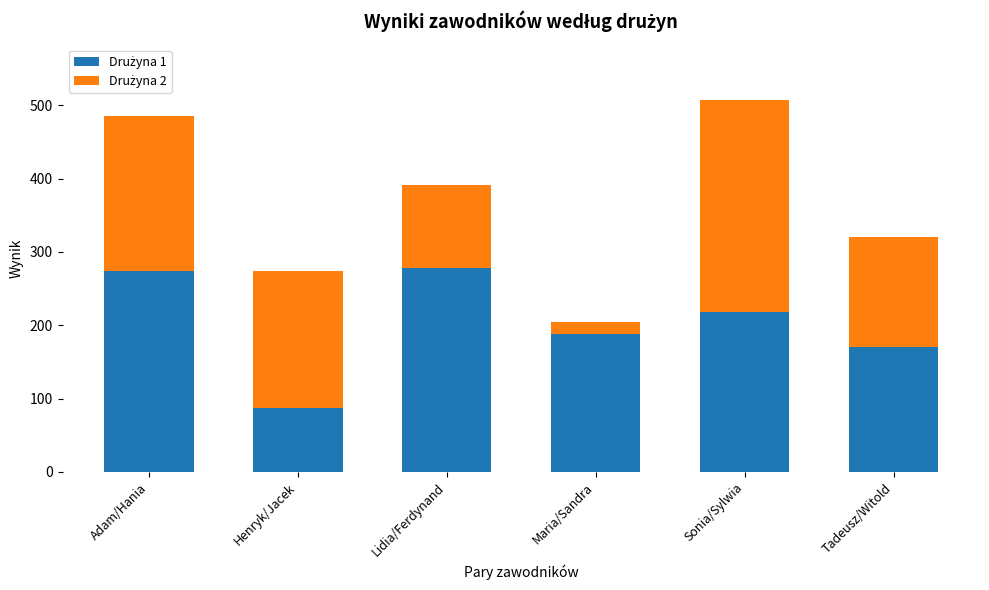

What is the total value across all series at Adam/Hania?

486